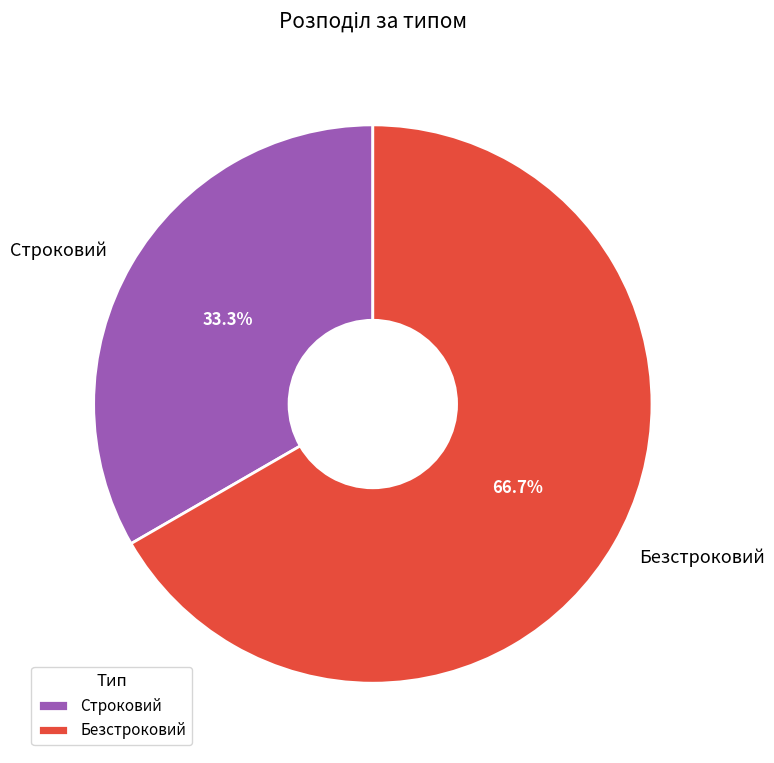

How many slices are in this pie chart?

2